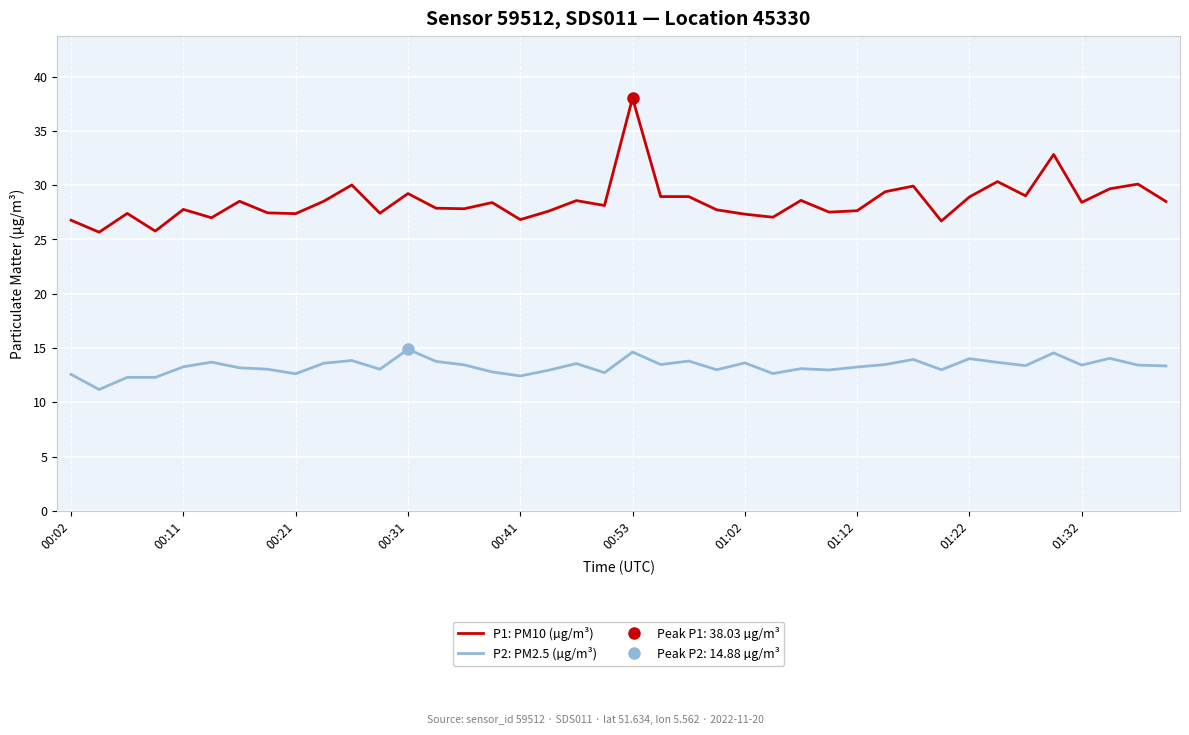

Which series has the widest spread of values?

P1: PM10 (µg/m³)